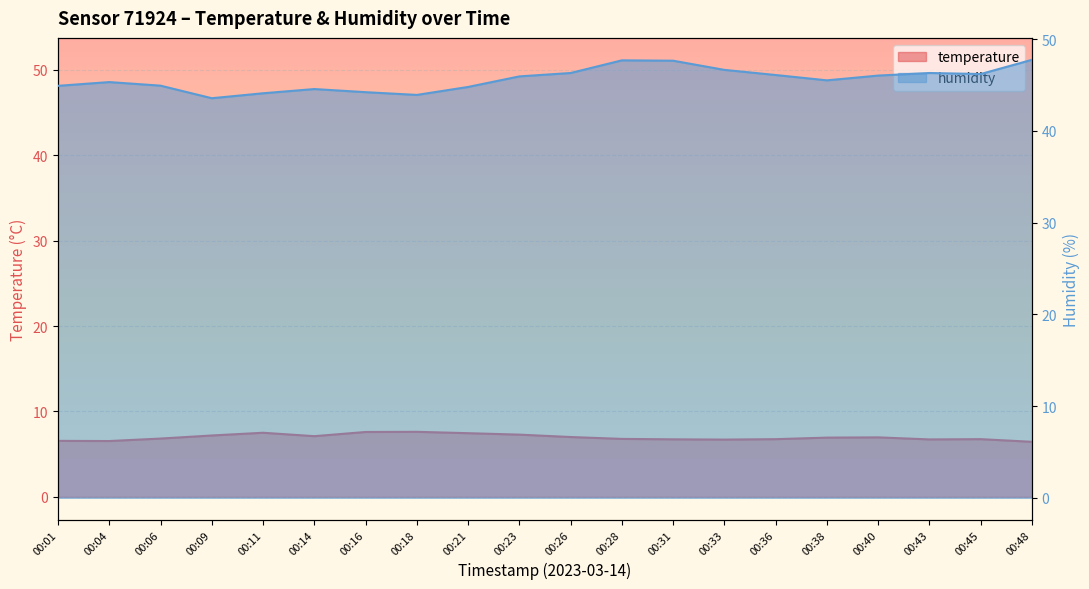

Is it true that temperature equals 6.7 at 00:31?

True